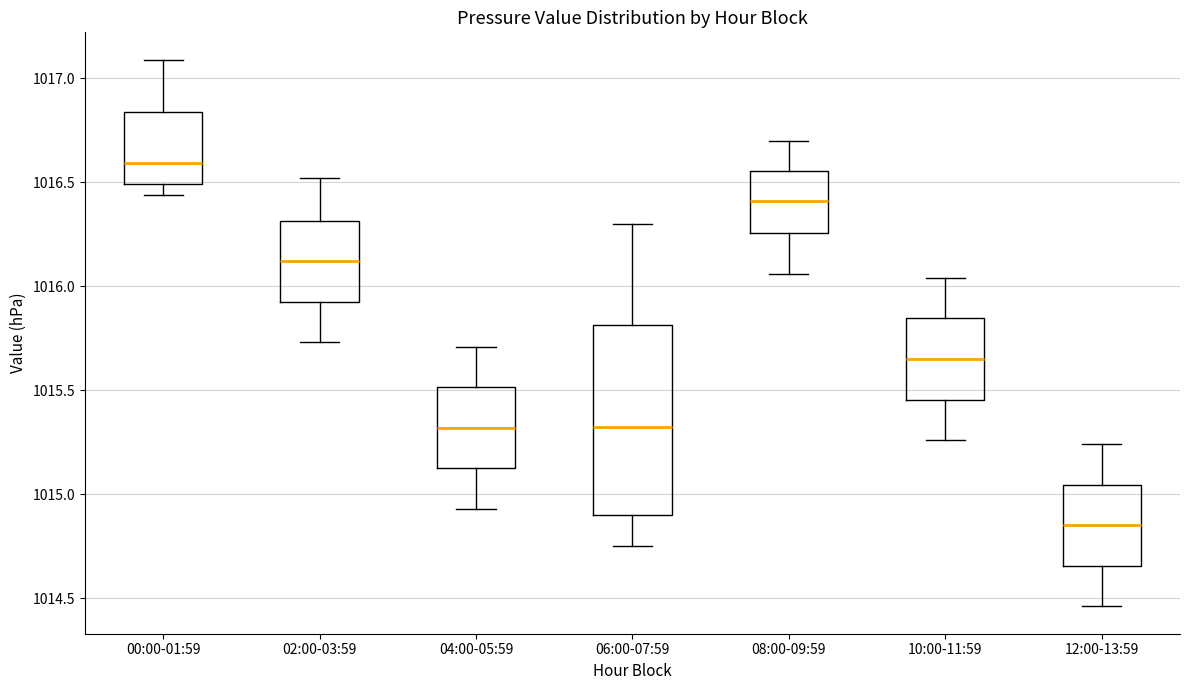

Which box's median line is the highest?

00:00-01:59